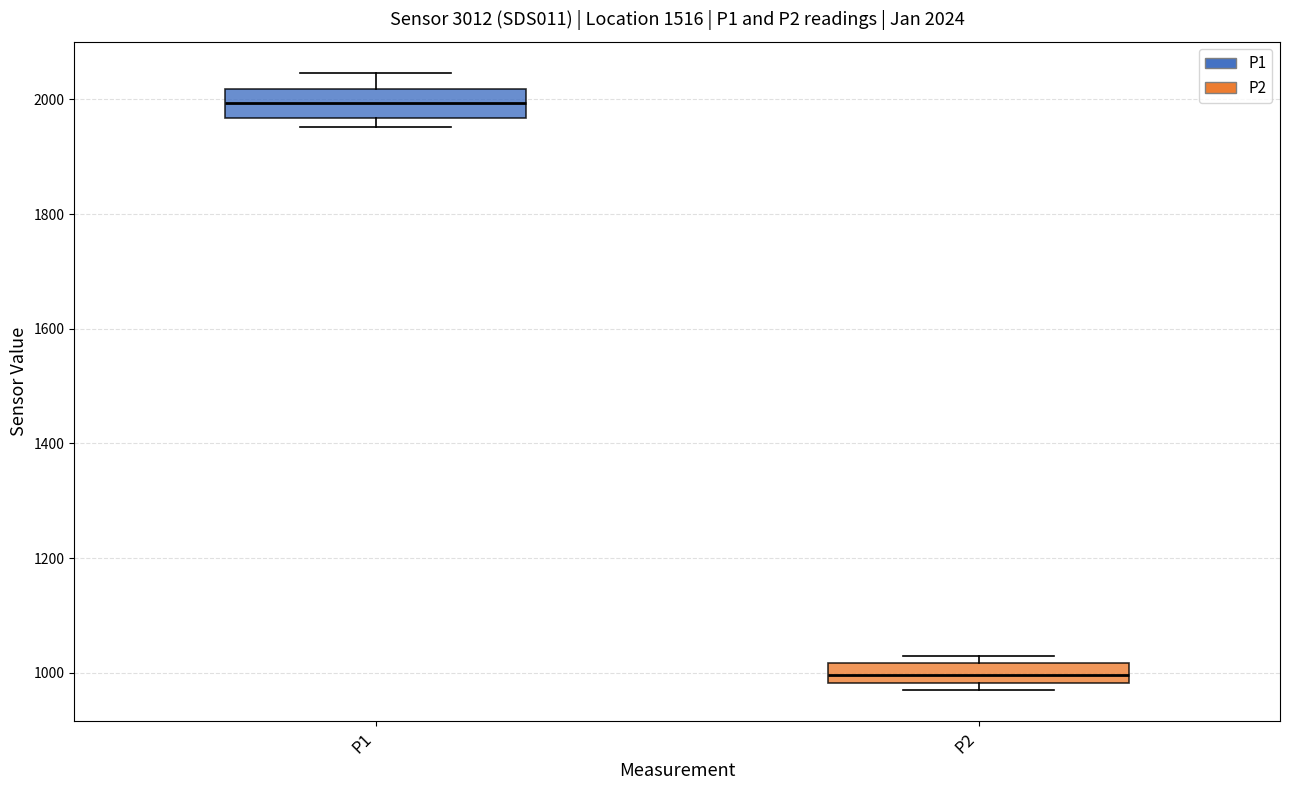

Which box's median line is the lowest?

P2